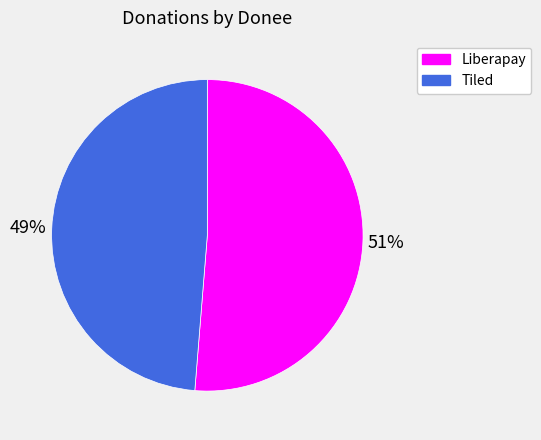

To the nearest percent, what is the average slice percentage?

50%